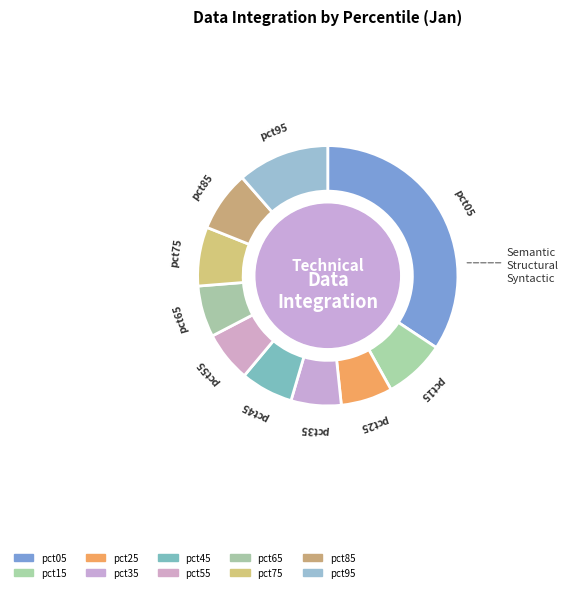

How many segments does this pie chart have?

10